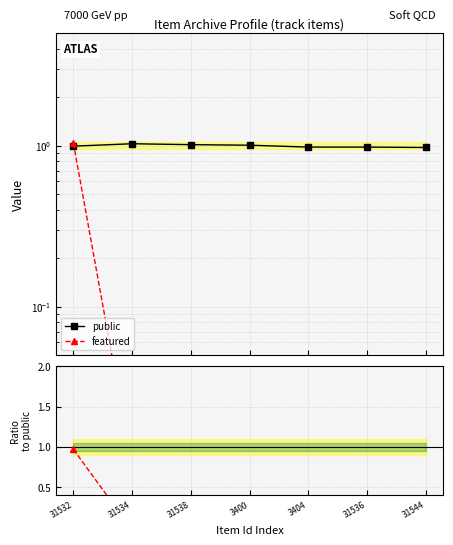

At how many categories does at least one series exceed 0?

7